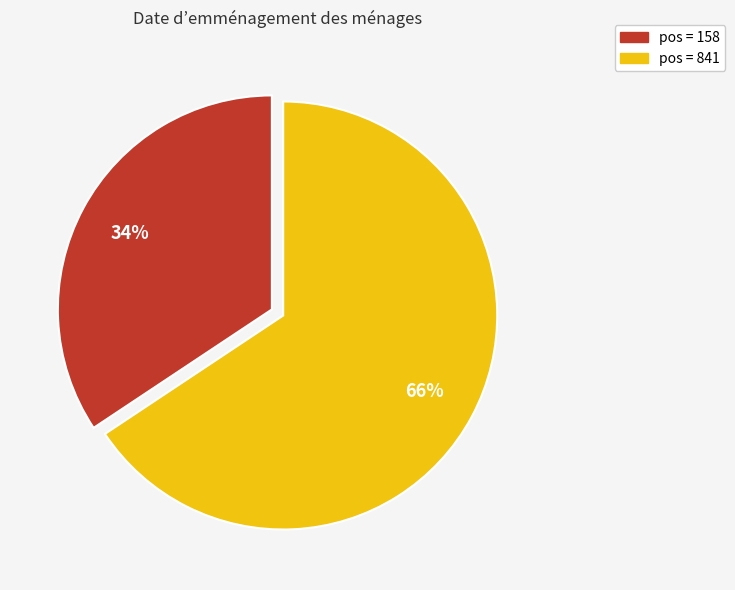

What is the largest slice in the pie chart?

pos = 841